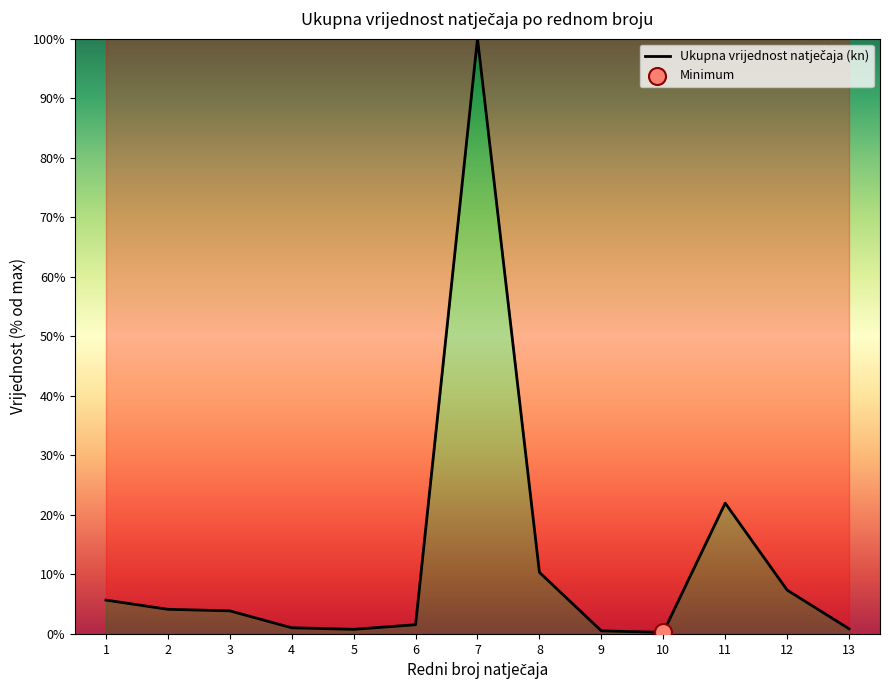

What is the change in value from 8 to 10?

-10.1